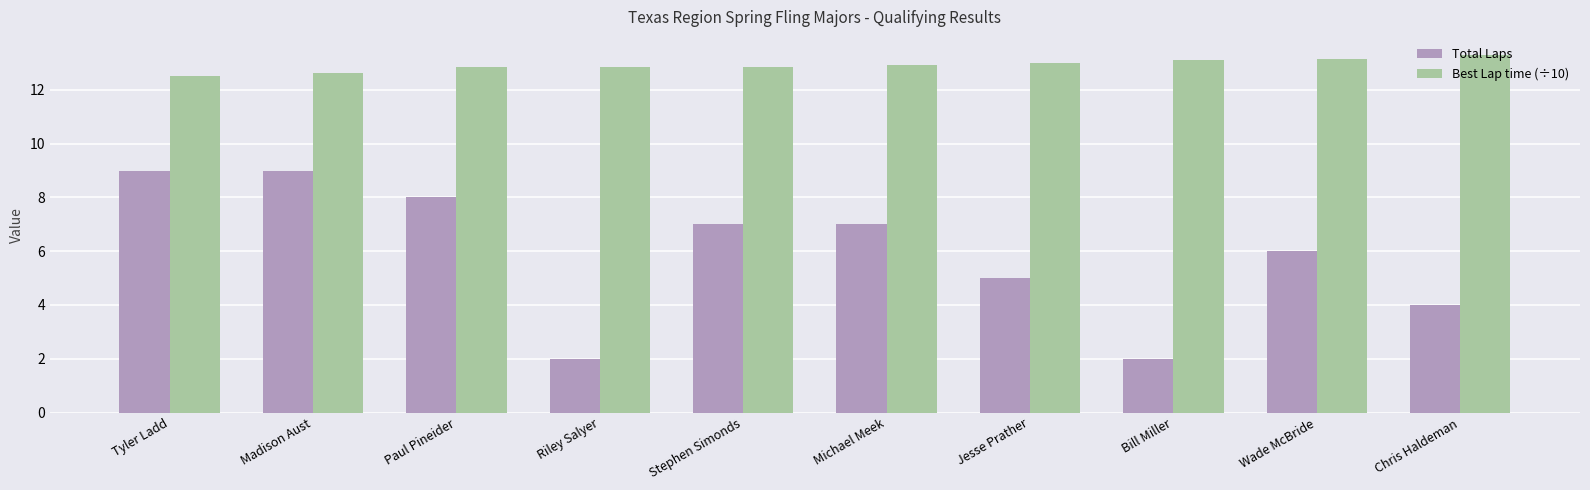

The Total Laps series shows 3.6 at Bill Miller. True or false?

False